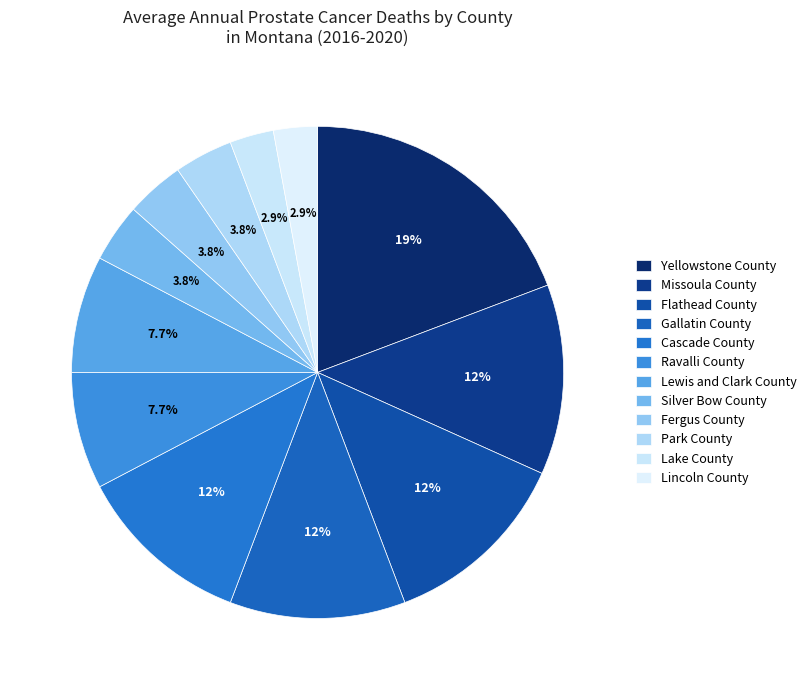

What is the smallest slice in the pie chart?

Lake County